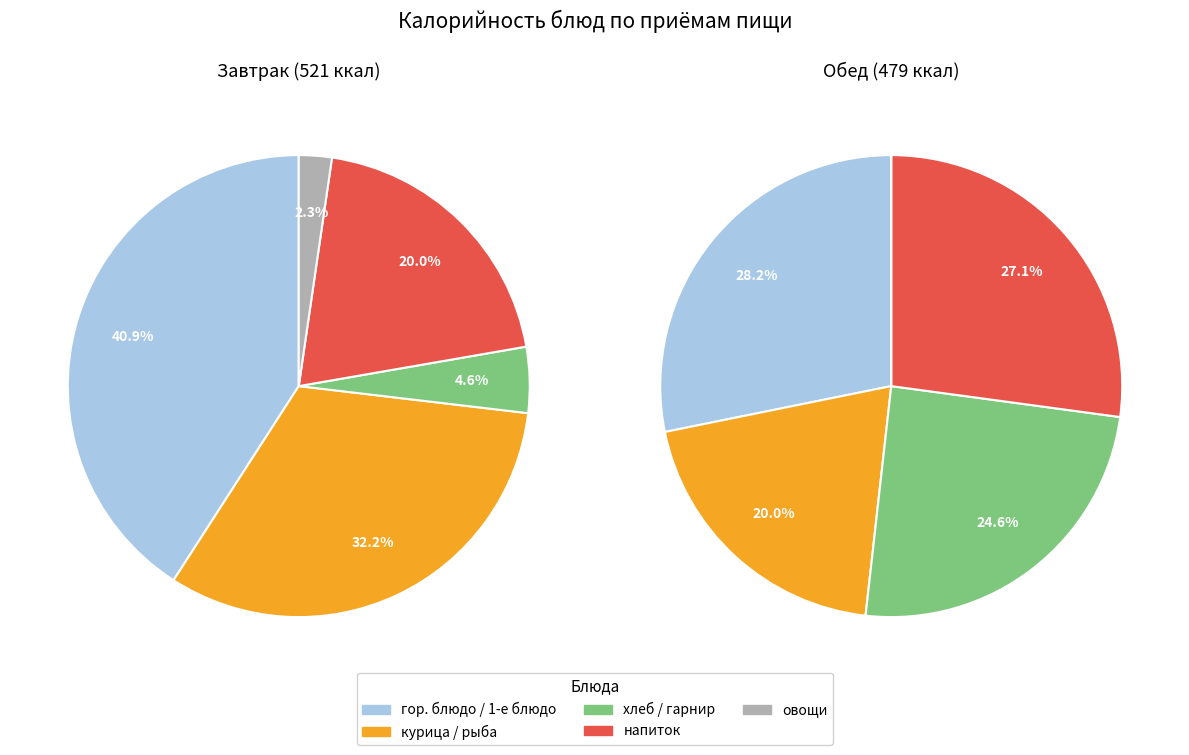

Is there a majority slice in this chart?

No